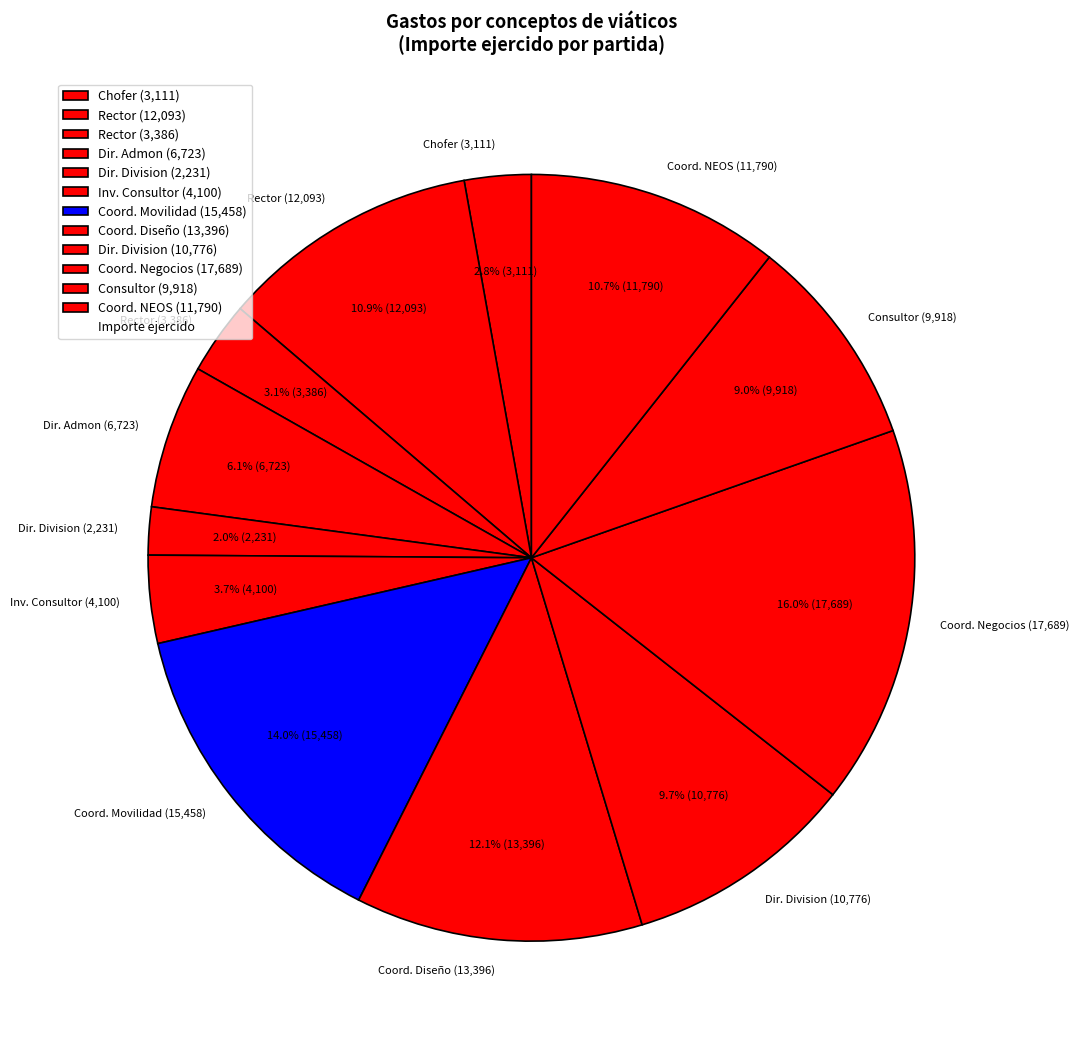

To the nearest percent, what is the difference between the largest and smallest slice percentages?

14%